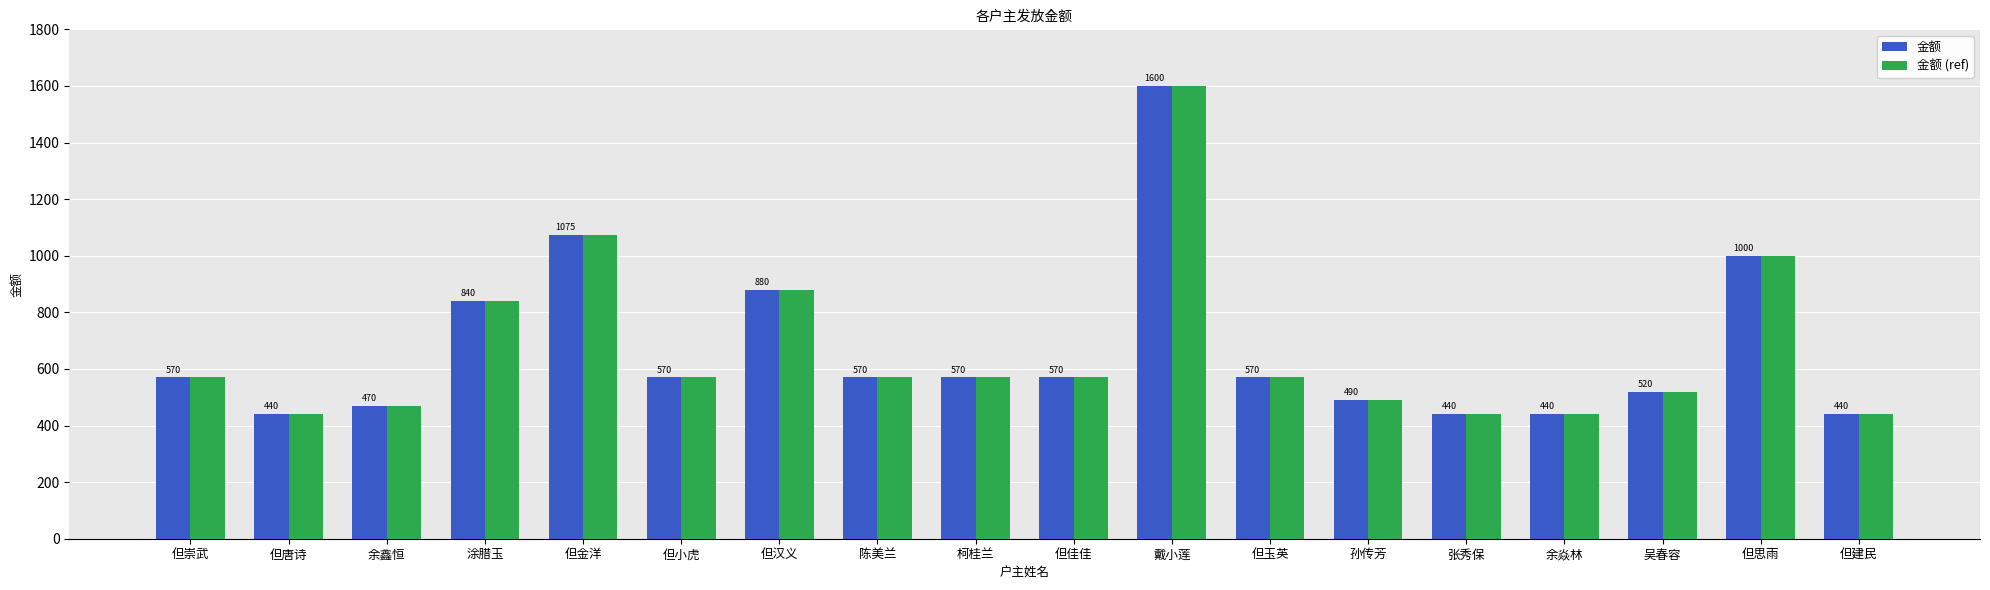

True or false: 金额 (ref) has a value of 223 at 张秀保.

False